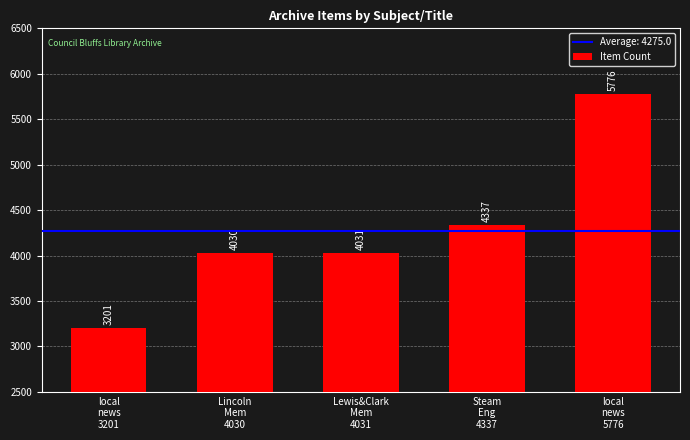

Is it true that the value at Steam
Eng
4337 is 1145?

False